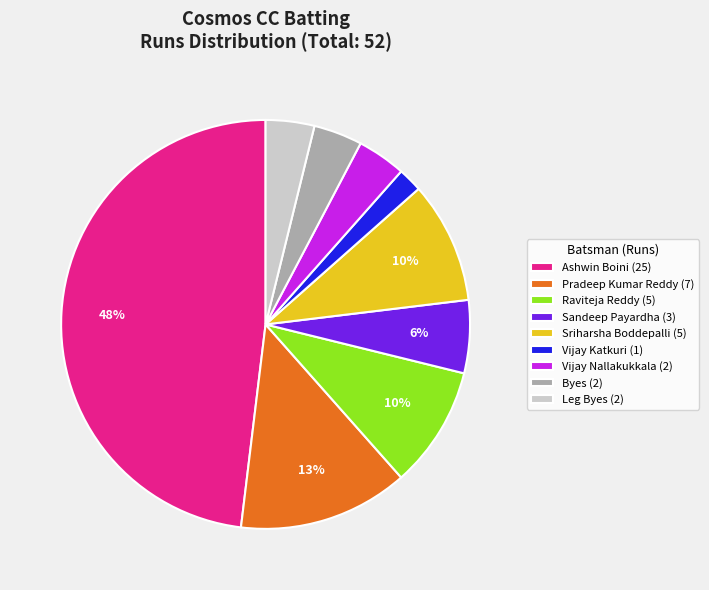

True or false: Vijay Nallakukkala (2) accounts for 4% of the total.

True